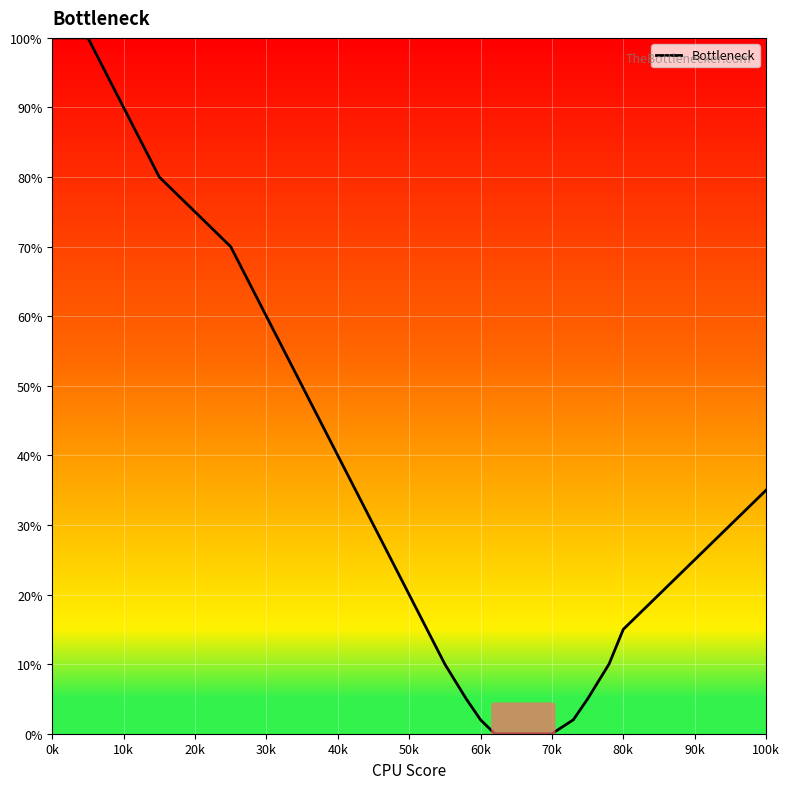

What is the difference between the maximum and second lowest values?

100